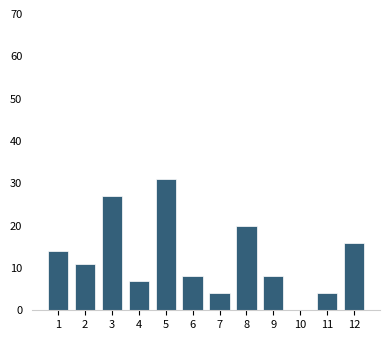

Reading right to left, what are all the values shown in this chart?

12=16	11=4	10=0	9=8	8=20	7=4	6=8	5=31	4=7	3=27	2=11	1=14